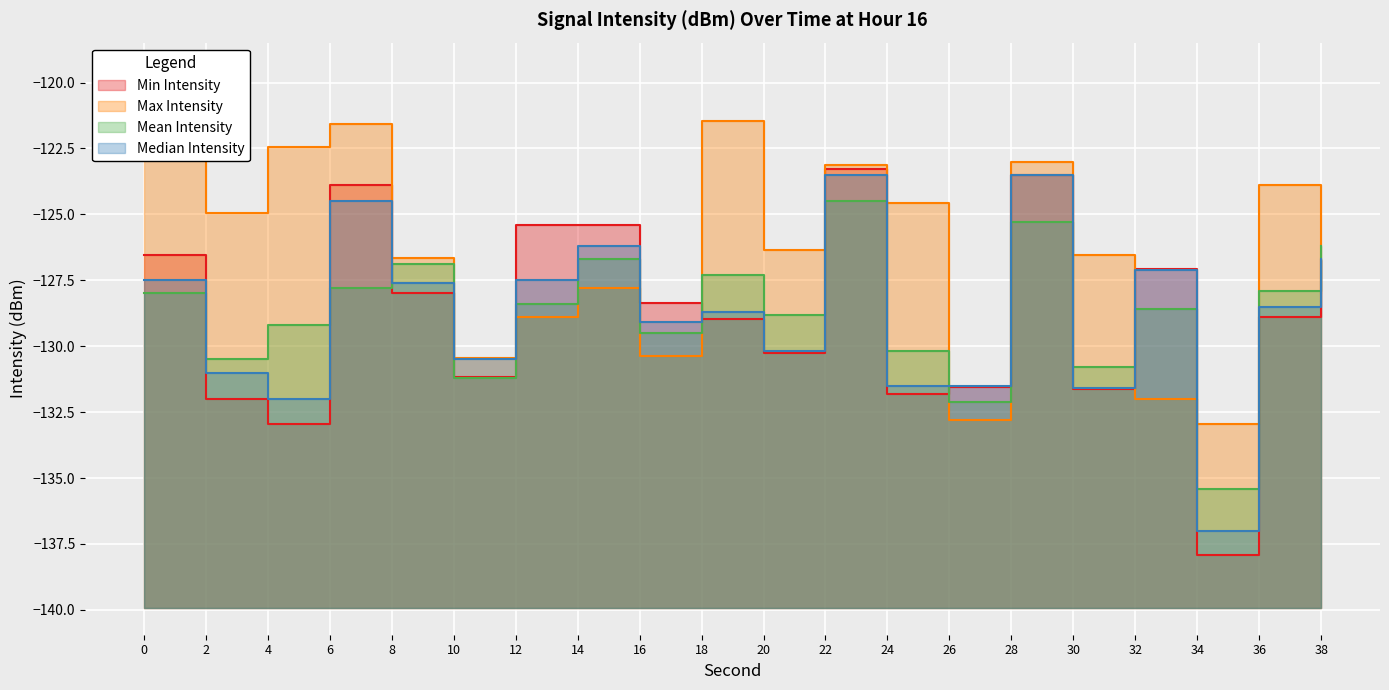

Read the Max Intensity value at 26.

-132.8